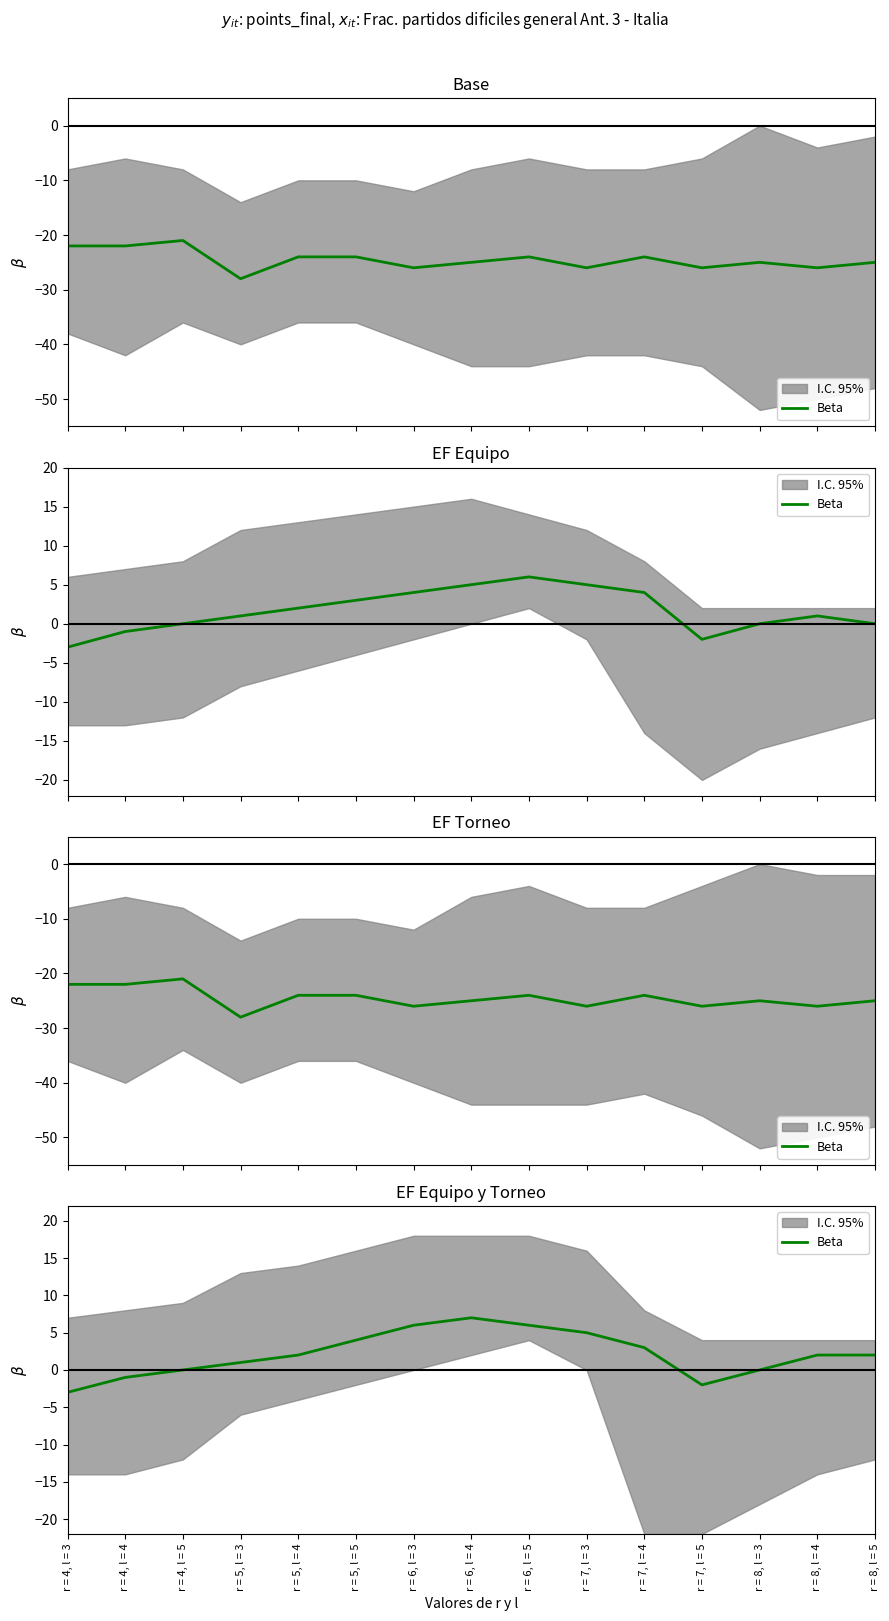

Is it true that the value at r = 8, l = 5 is 1?

False